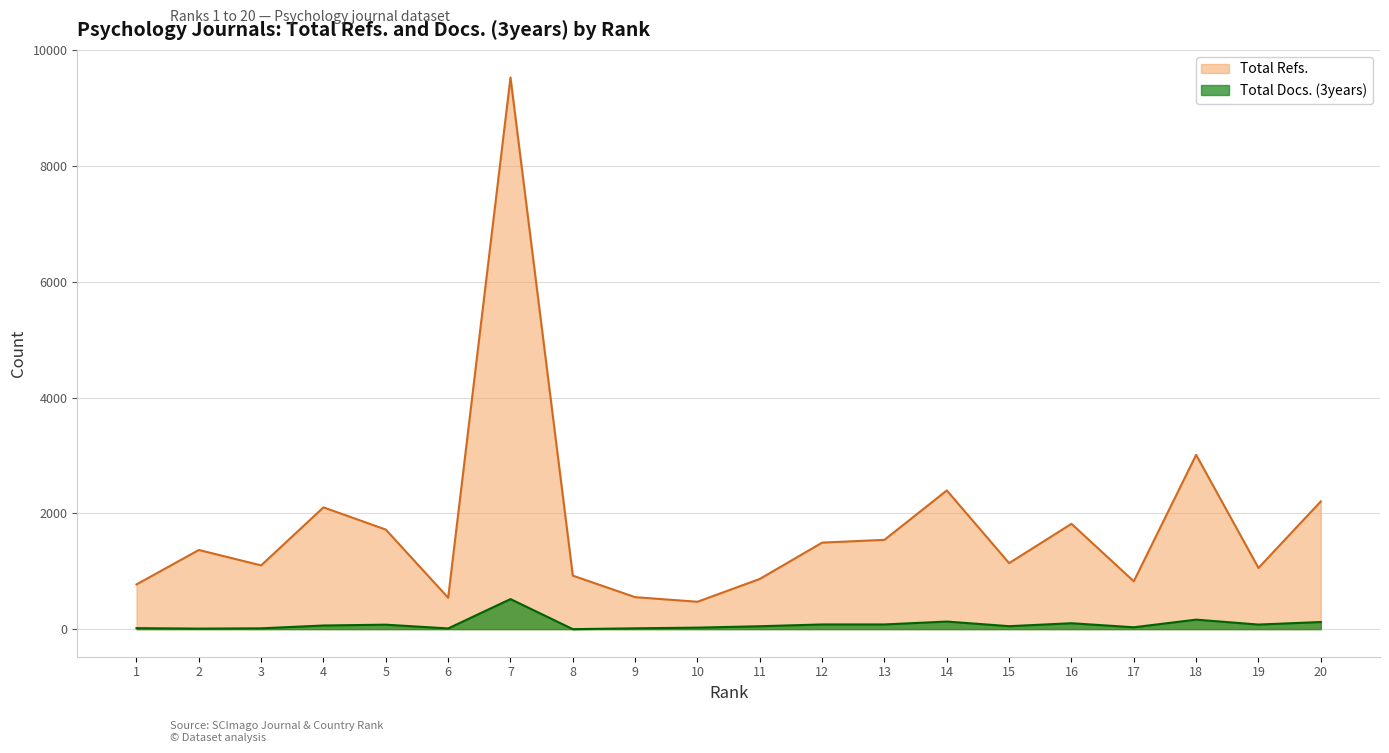

The value of Total Docs. (3years) at 16 is 102. True or false?

True